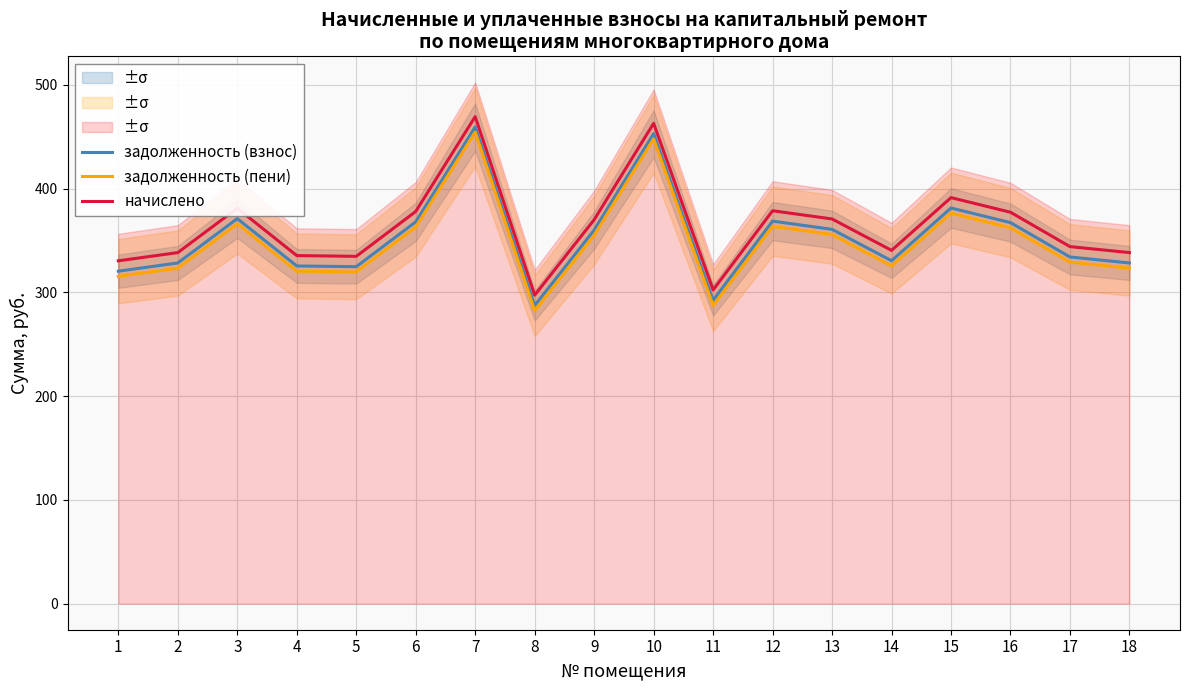

What is the sum of the задолженность (пени) values at 18 and 11?

610.6